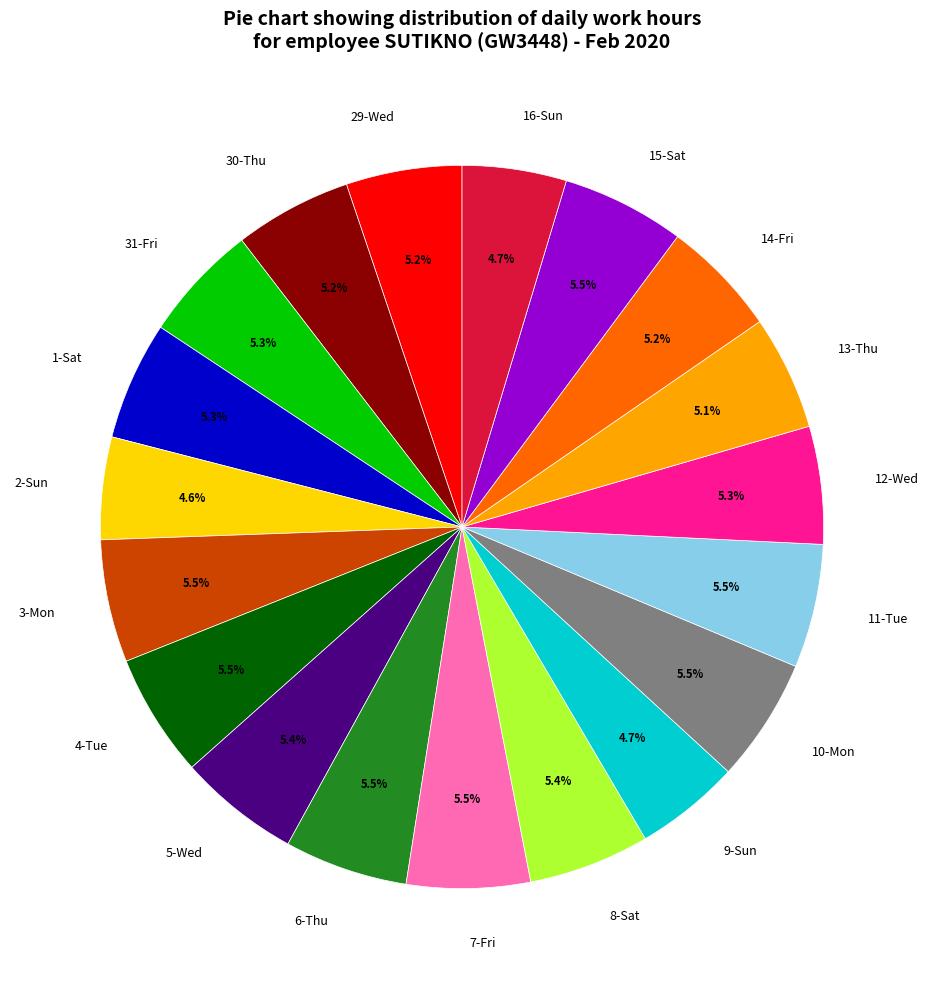

To the nearest percent, what is the combined percentage of 31-Fri and 7-Fri?

11%